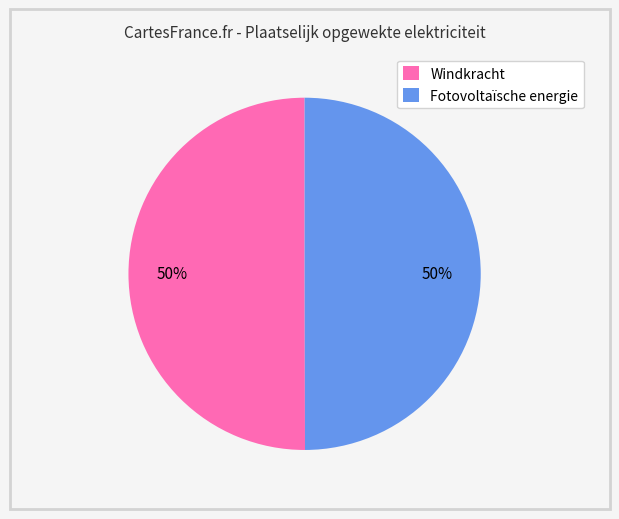

Do Fotovoltaïsche energie and Windkracht together represent more than half of the pie?

Yes